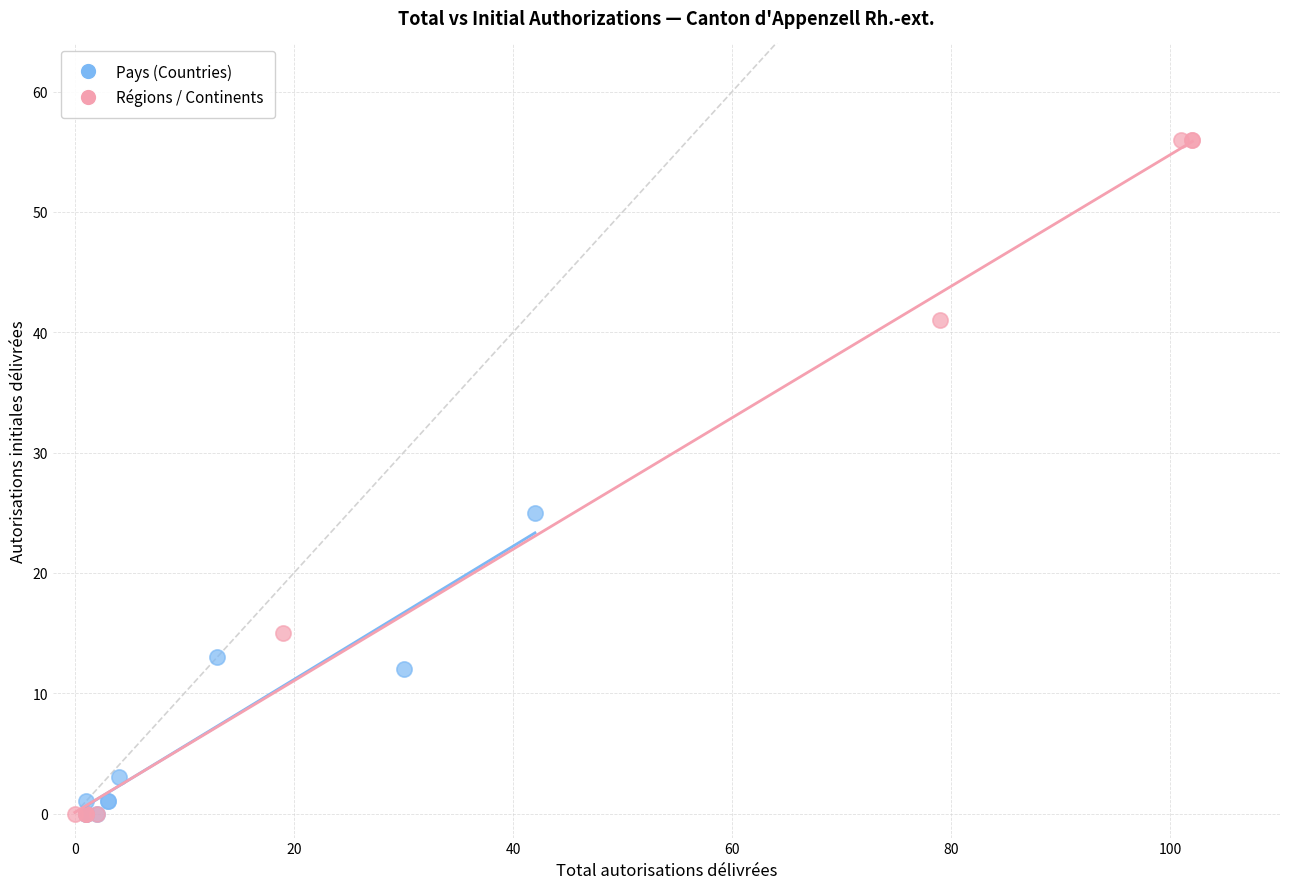

Which series has the widest spread of Y values?

Régions / Continents